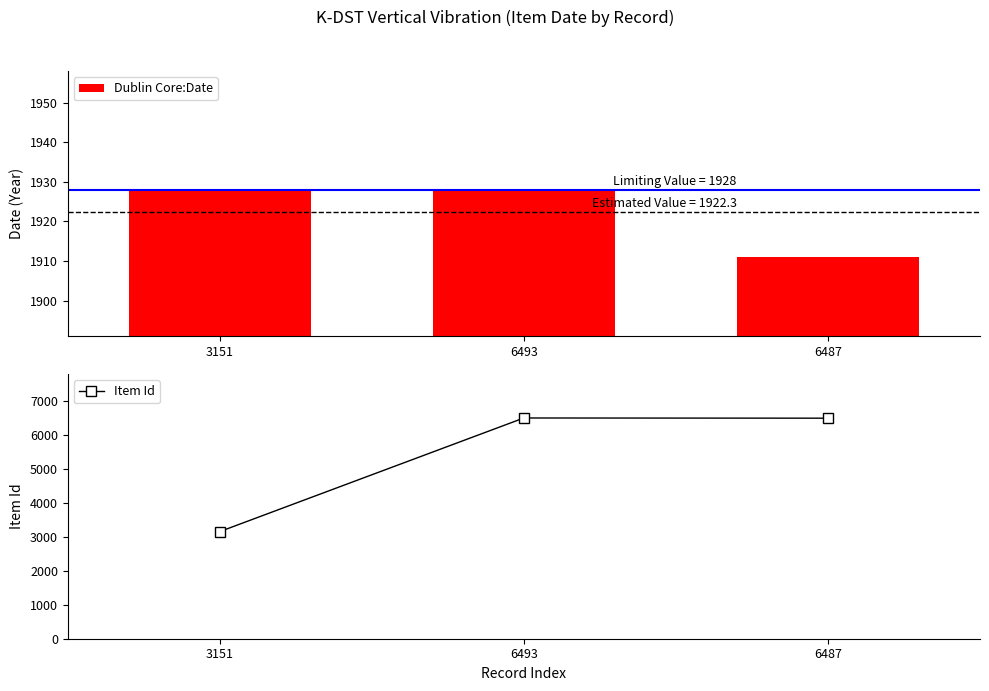

What is the lowest value of the Item Id series?

3151